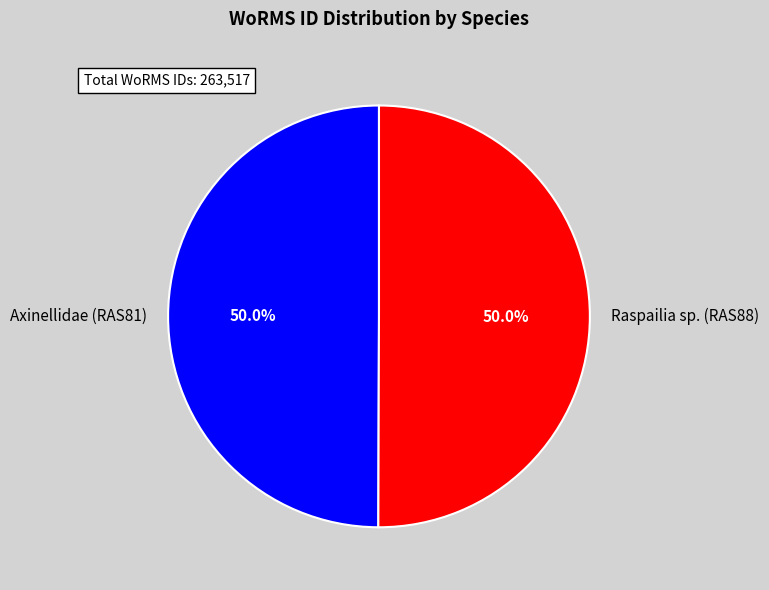

To the nearest percent, what percentage of the pie is Raspailia sp. (RAS88)?

50%